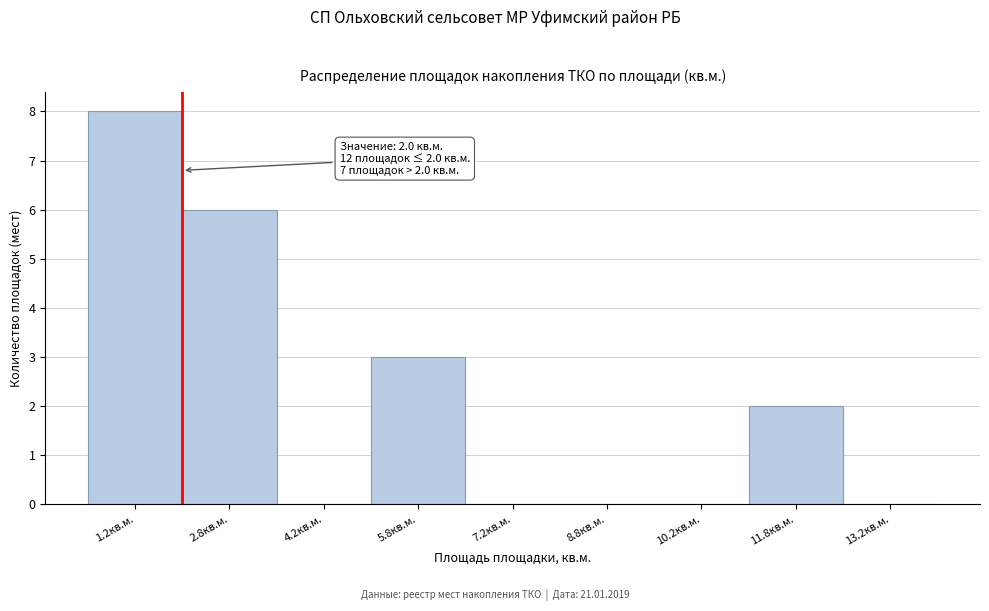

Which range on the x-axis has the tallest bar?

0.5 to 2.0